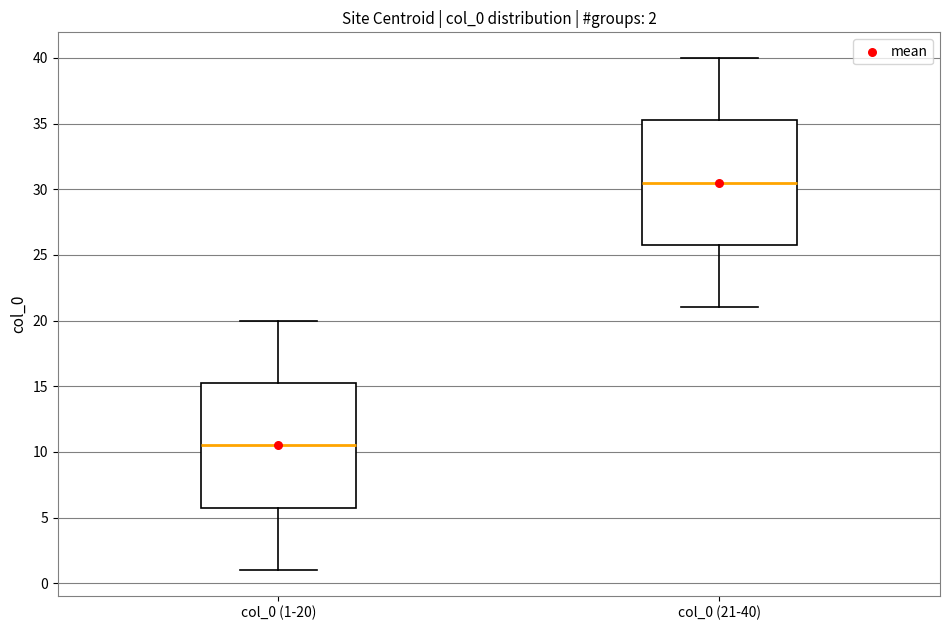

Which box's median line is the highest?

col_0 (21-40)